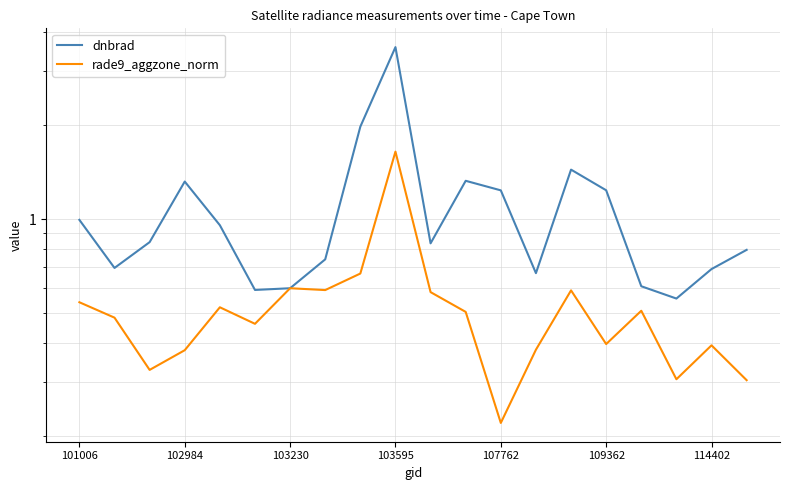

What is the approximate value of rade9_aggzone_norm at 16?

0.5